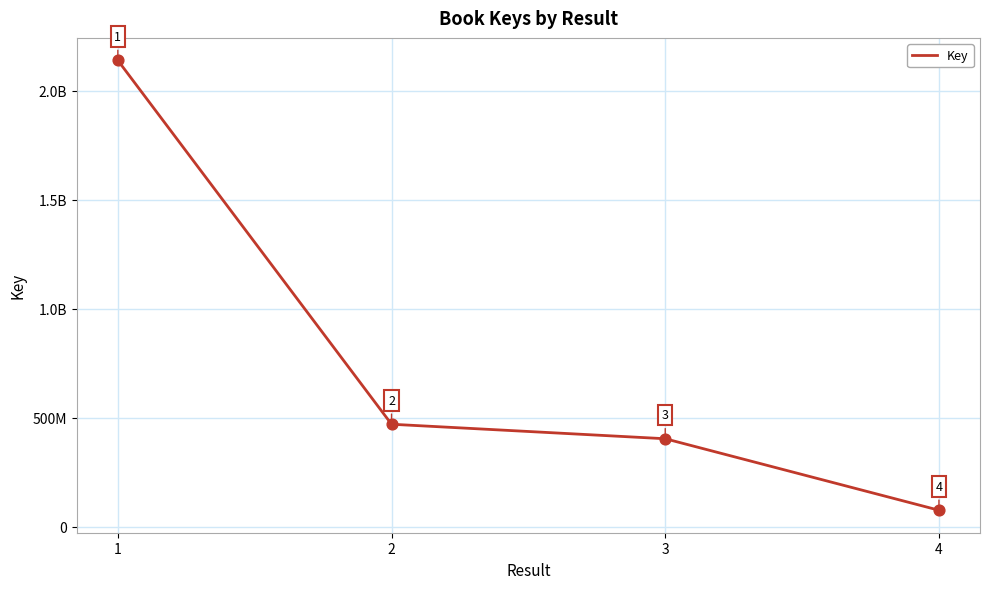

Between 3 and 4, which is larger?

3